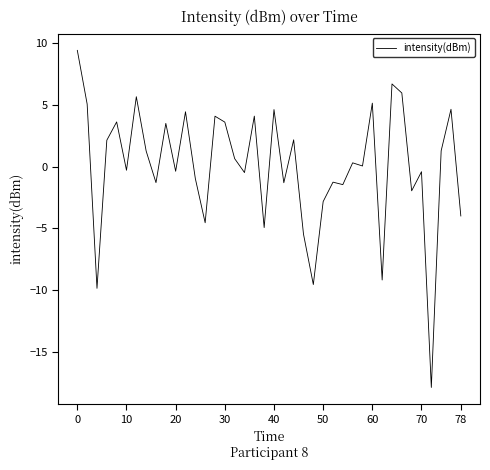

What is the smallest value displayed?

-17.9